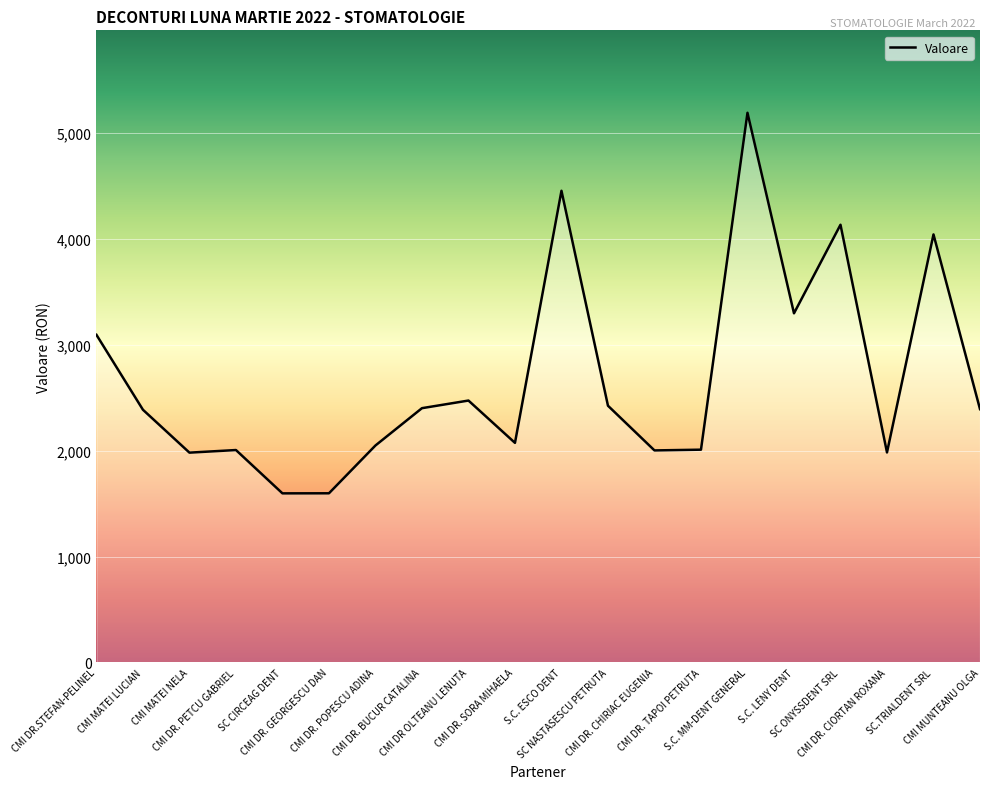

What is the minimum value shown in the chart?

1597.4